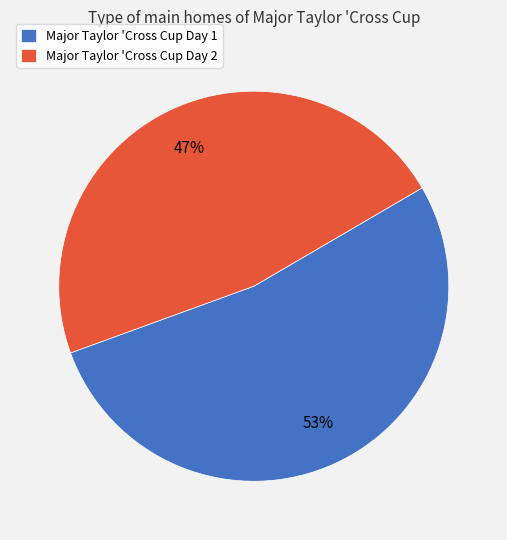

Combined, do Major Taylor 'Cross Cup Day 1 and Major Taylor 'Cross Cup Day 2 account for over 50%?

Yes